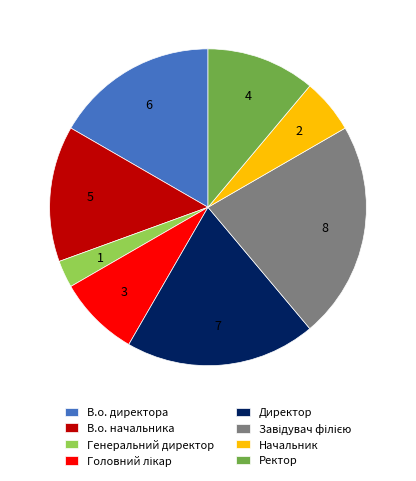

Is the sum of В.о. директора and Директор greater than half?

No